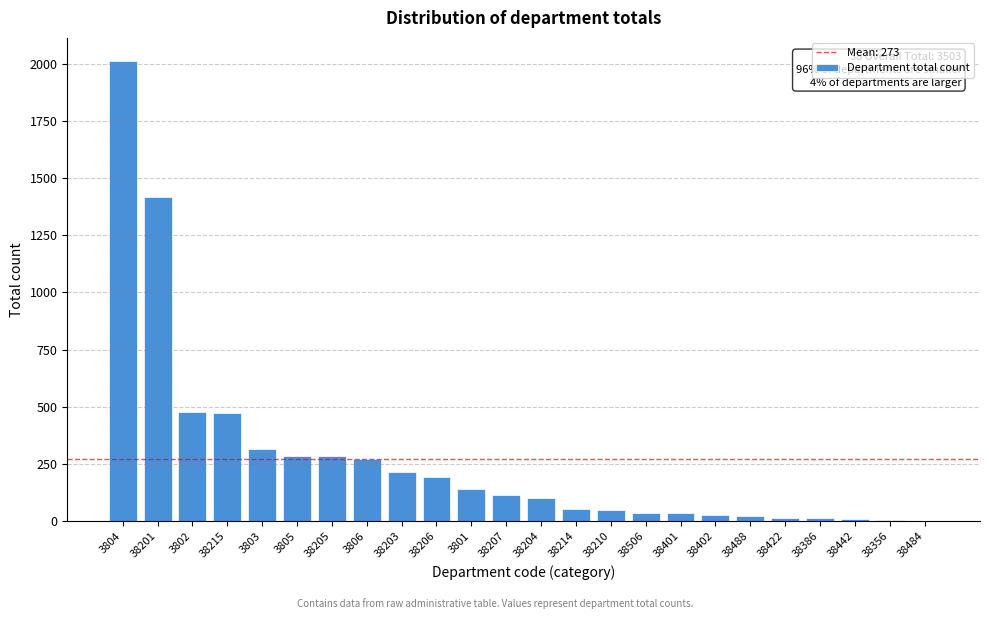

Which has a higher value, 3806 or 38210?

3806